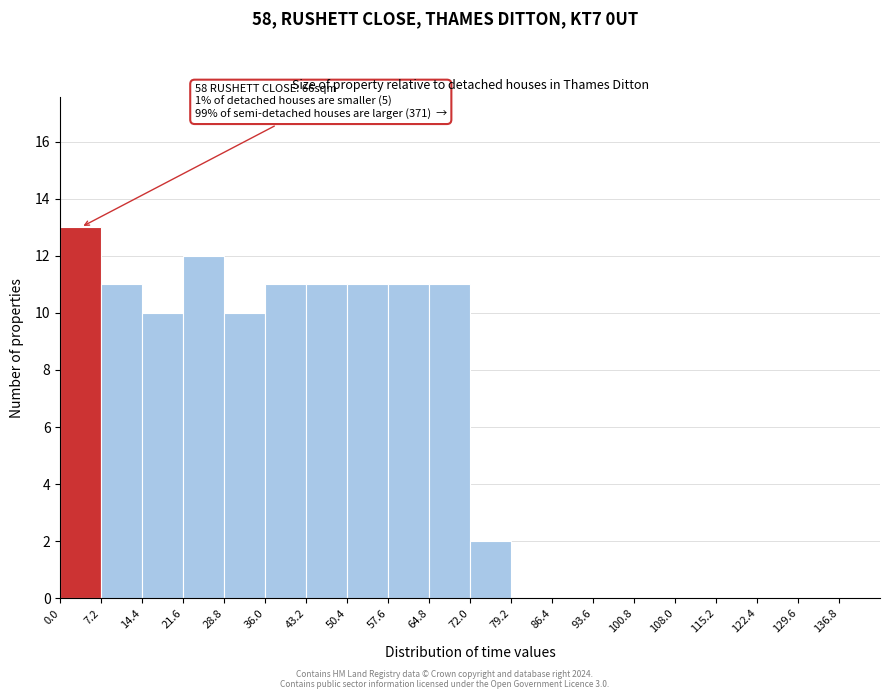

Over which range of the x-axis is the bar tallest?

0.0 to 7.2